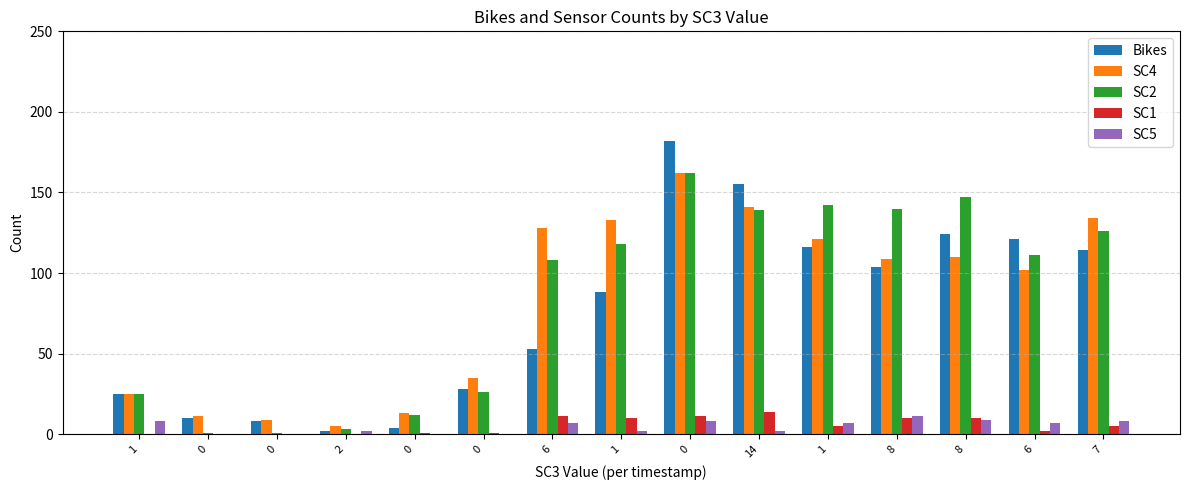

Reading left to right, transcribe all the data shown in this chart.

Bikes: 1=25	0=10	0=8	2=2	0=4	0=28	6=53	1=88	0=182	14=155	1=116	8=104	8=124	6=121	7=114
SC4: 1=25	0=11	0=9	2=5	0=13	0=35	6=128	1=133	0=162	14=141	1=121	8=109	8=110	6=102	7=134
SC2: 1=25	0=1	0=1	2=3	0=12	0=26	6=108	1=118	0=162	14=139	1=142	8=140	8=147	6=111	7=126
SC1: 1=0	0=0	0=0	2=0	0=1	0=1	6=11	1=10	0=11	14=14	1=5	8=10	8=10	6=2	7=5
SC5: 1=8	0=0	0=0	2=2	0=0	0=0	6=7	1=2	0=8	14=2	1=7	8=11	8=9	6=7	7=8